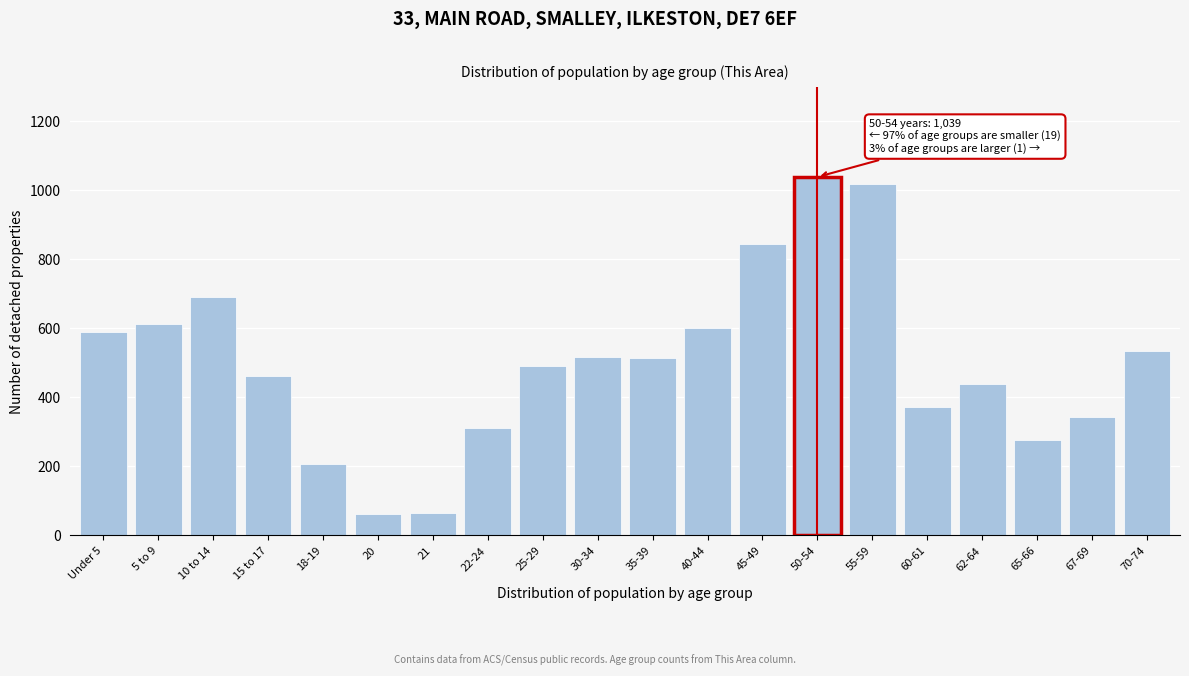

What is the value of the 7th bar from the left?

65